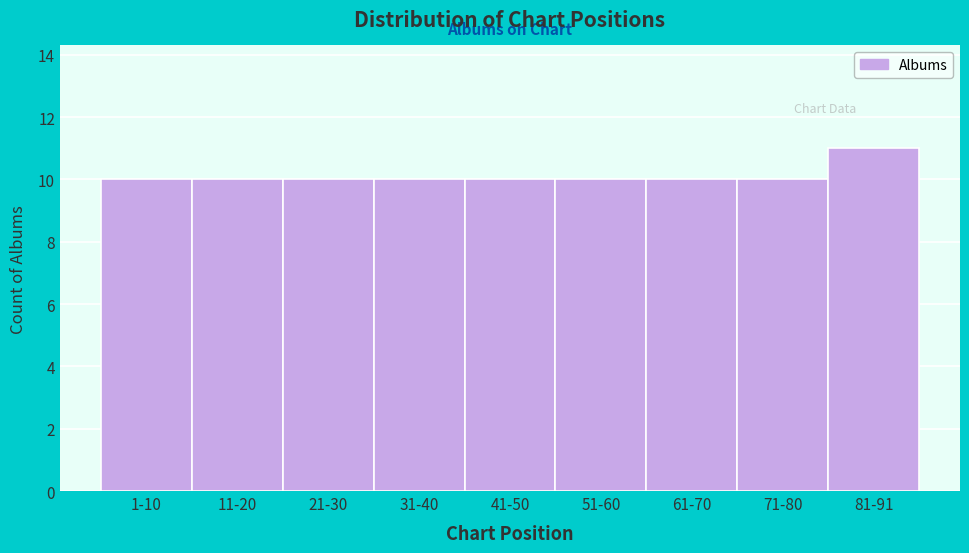

Reading left to right, what are all the values shown in this chart?

10	10	10	10	10	10	10	10	11